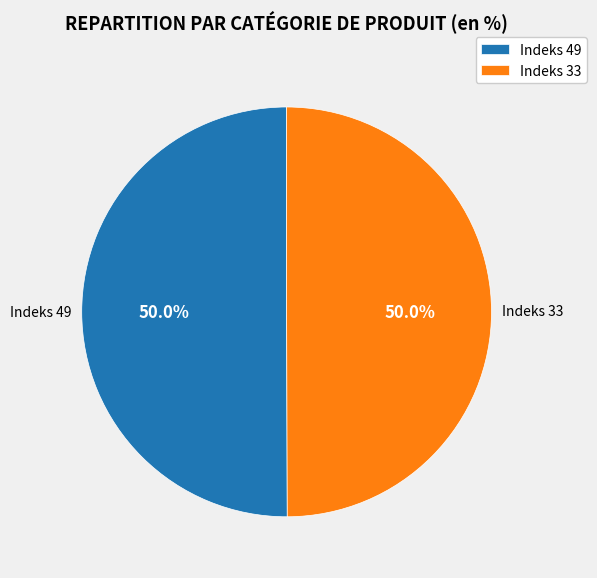

Approximately how many times larger is the value at Indeks 33 compared to Indeks 49?

1.0